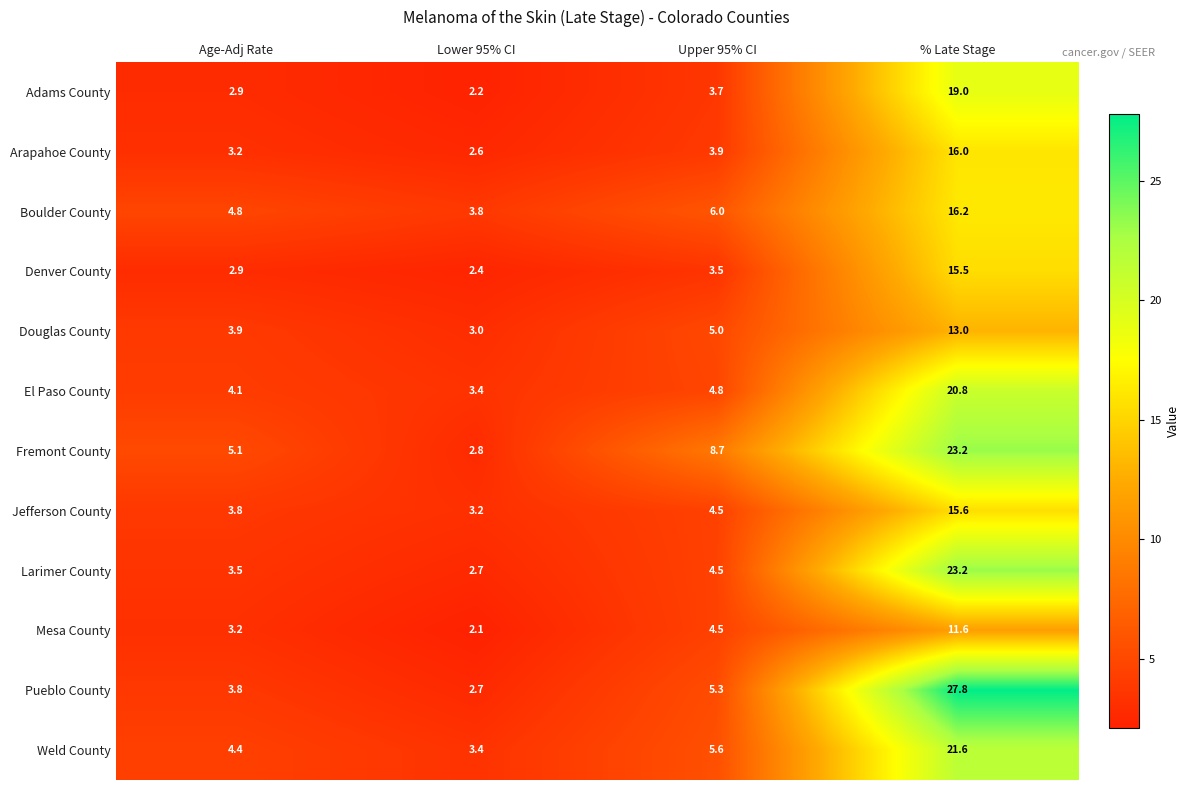

Is it true that Arapahoe County equals 4.7 at Lower 95% CI?

False